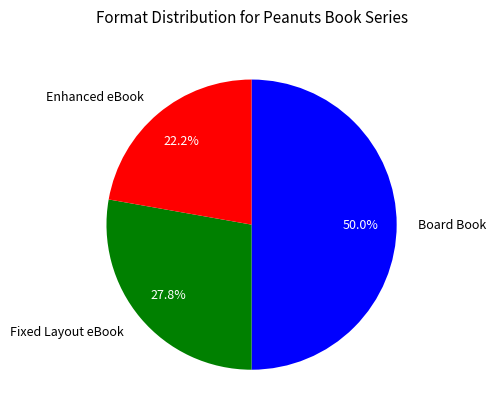

Between Enhanced eBook and Fixed Layout eBook, which is larger?

Fixed Layout eBook